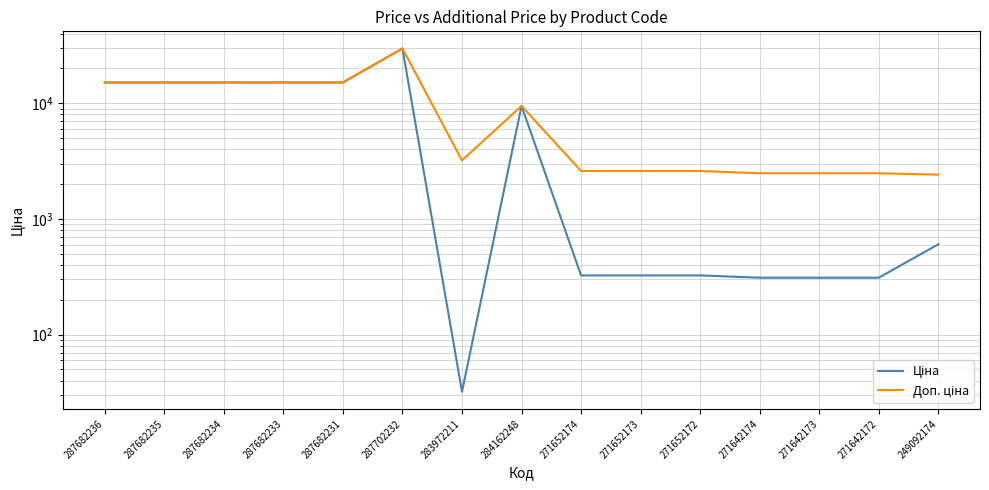

What is the difference between the Ціна values at 283972211 and 271652174?

292.7